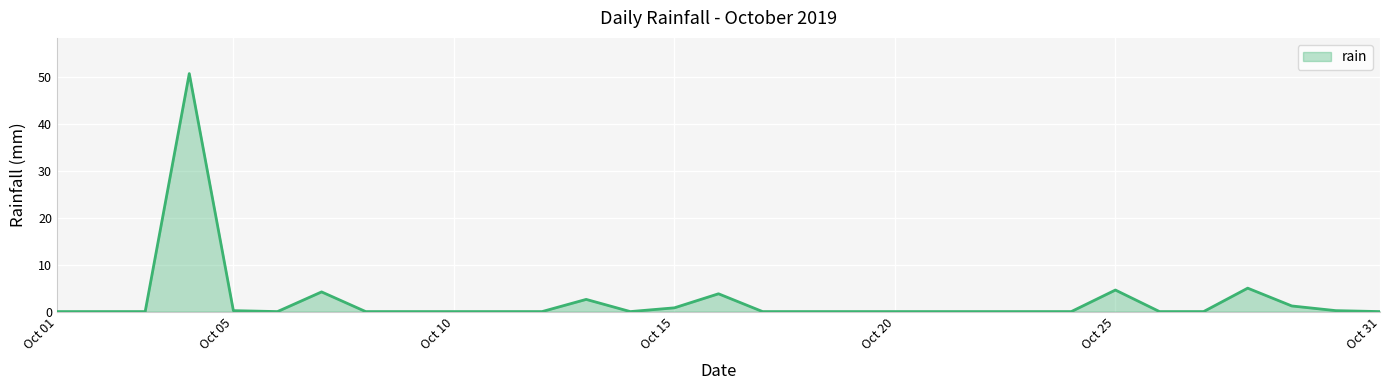

What is the greatest value displayed?

50.8